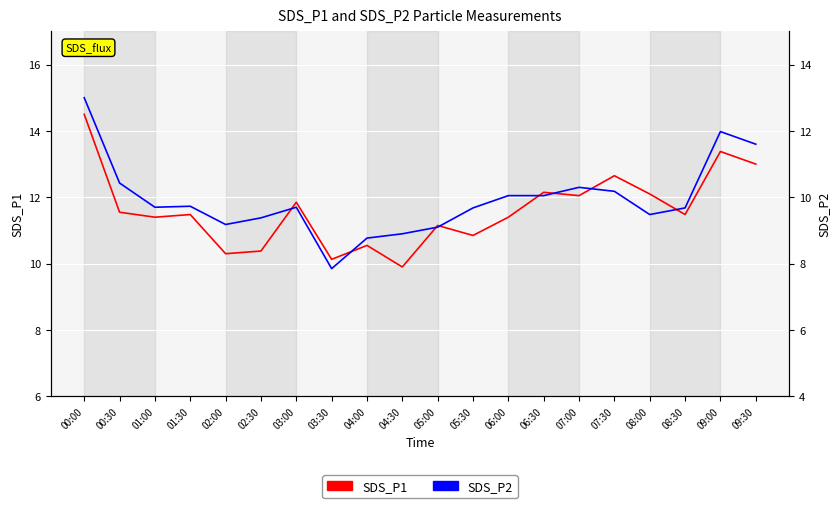

What is the maximum value for SDS_P2?

13.0